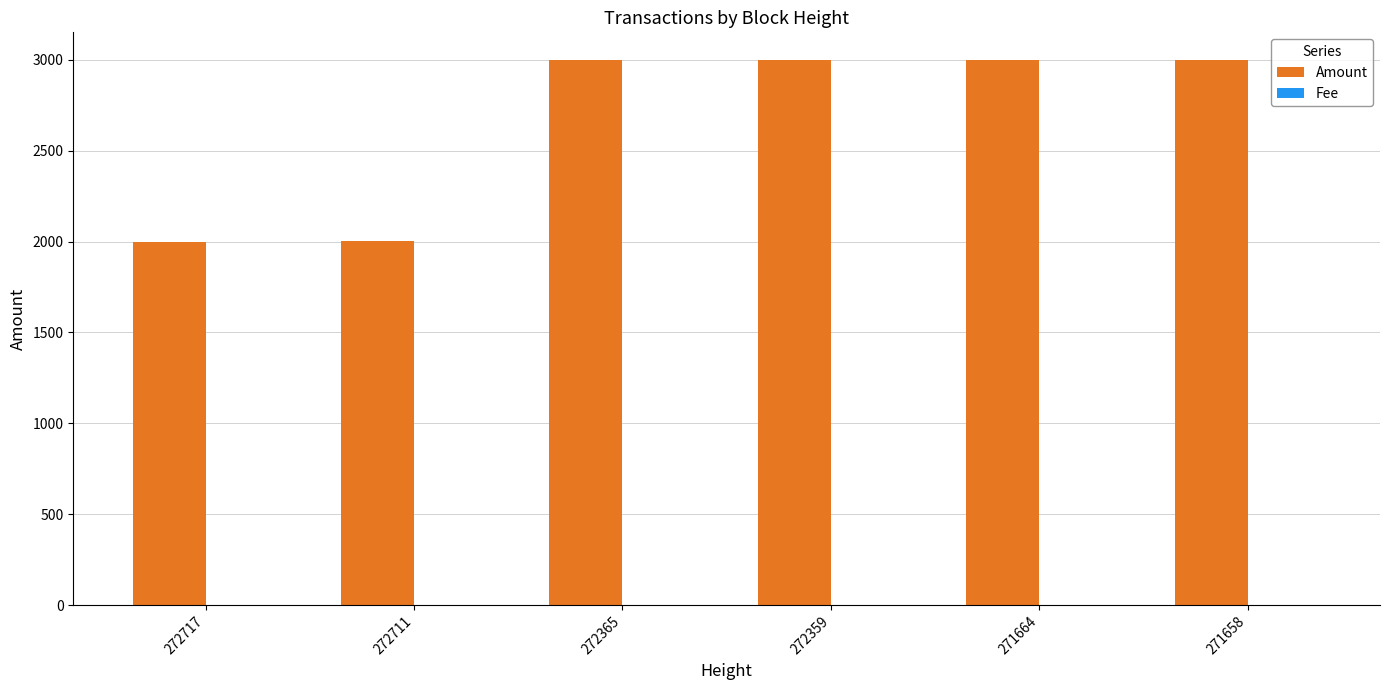

Which series has the largest total across all categories?

Amount